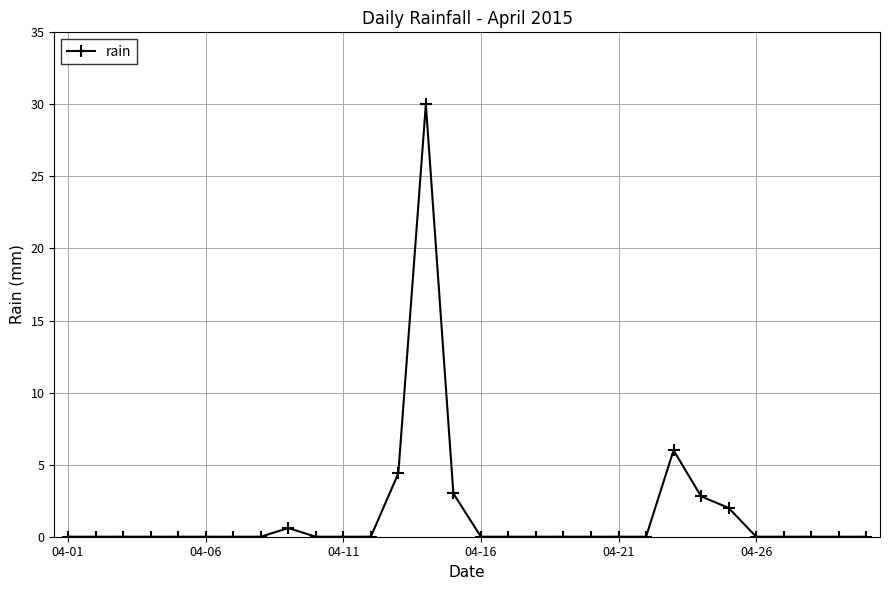

What is the maximum value shown in the chart?

30.0